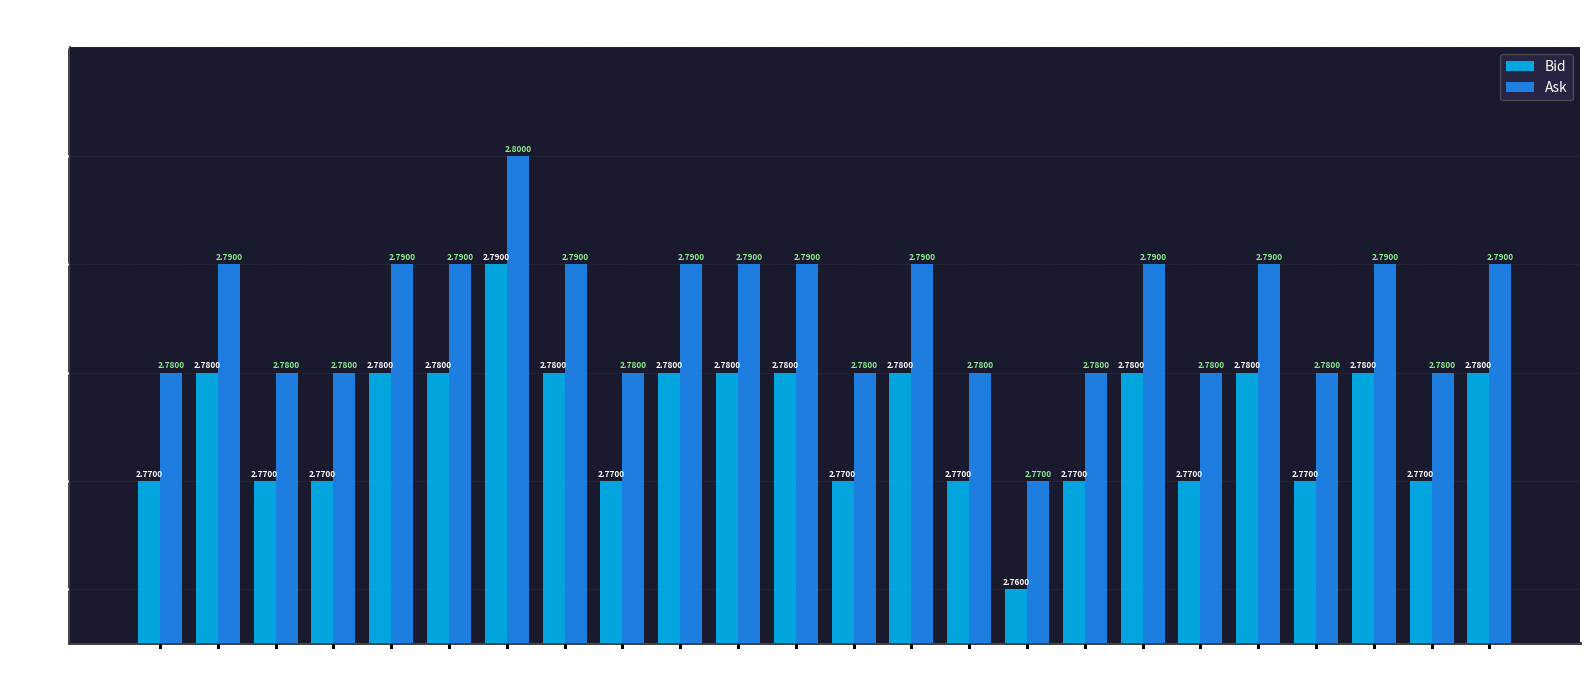

How many bars are there in total?

48